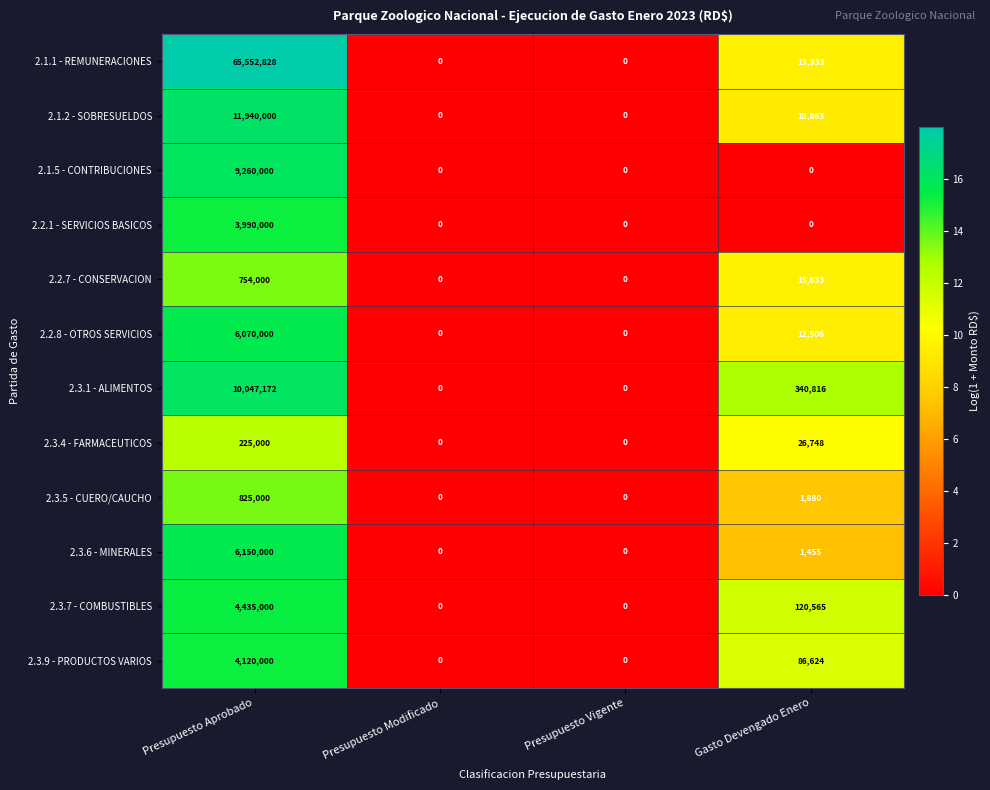

The 2.1.1 - REMUNERACIONES series shows 65552828 at Presupuesto Aprobado. True or false?

True